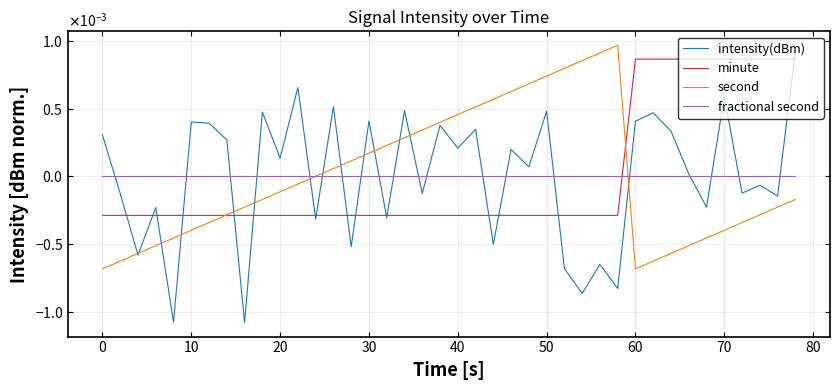

What are all the series names shown in the legend?

intensity(dBm), minute, second, fractional second